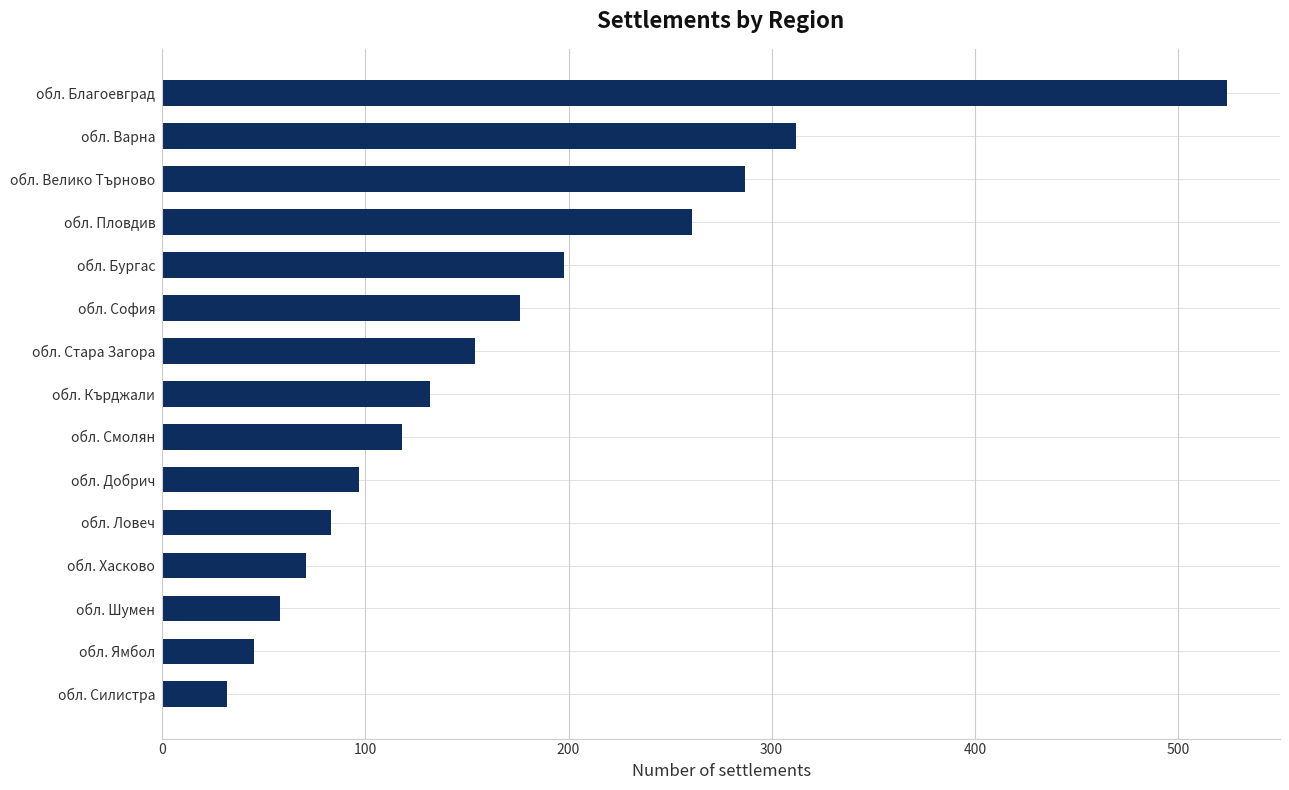

What is the difference between the maximum and minimum values?

492